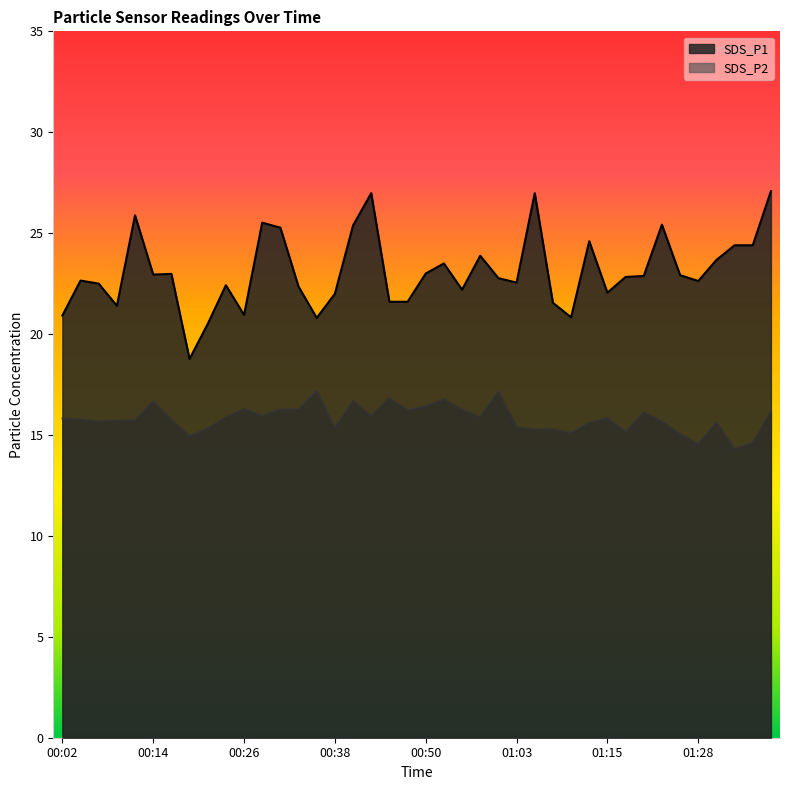

What is the lowest value of the SDS_P1 series?

18.8